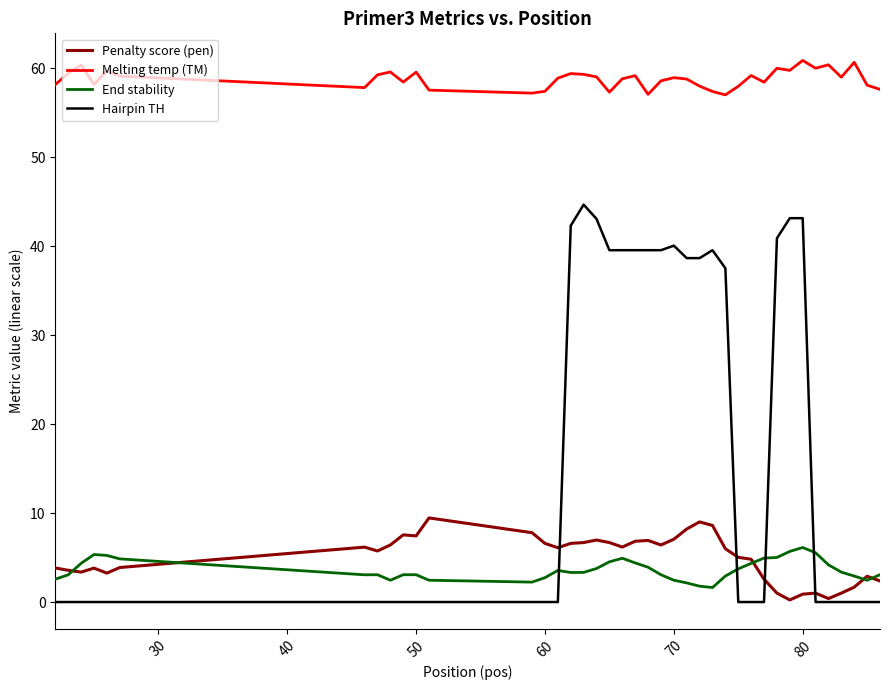

Which series has the widest spread of values?

Hairpin TH